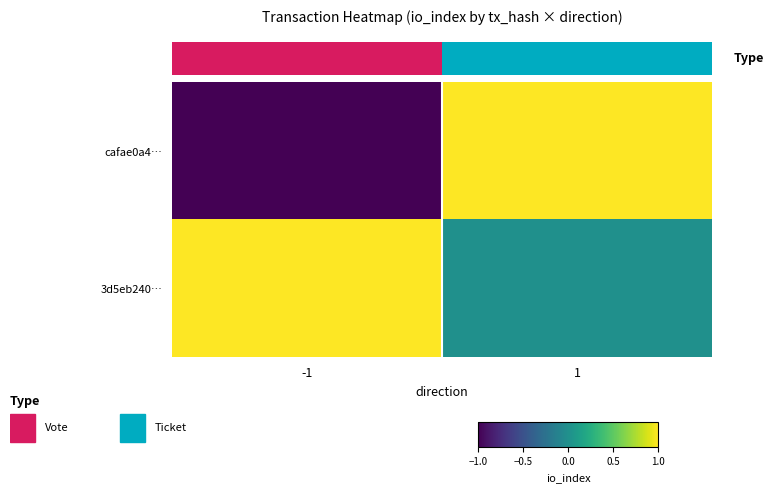

What is the maximum value shown in the chart?

1